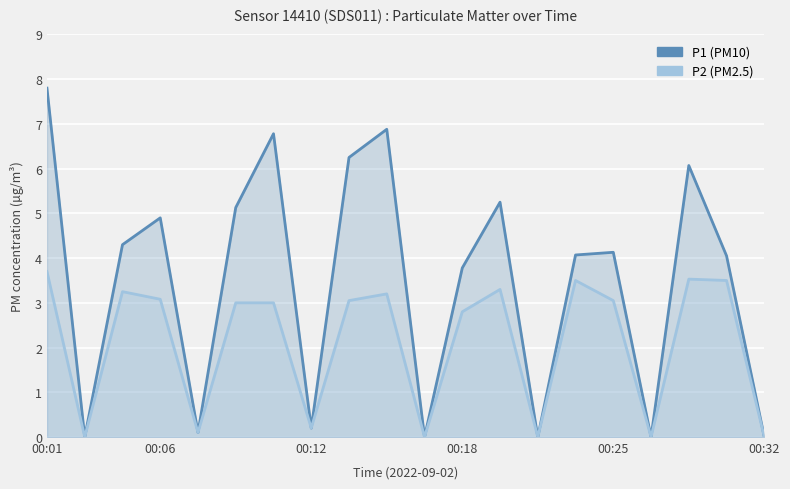

Reading left to right, extract all data points from this chart.

P1: 7.8	0.0	4.3	4.9	0.1	5.1	6.8	0.2	6.2	6.9	0.0	3.8	5.2	0.0	4.1	4.1	0.0	6.1	4.0	0.0
P2: 3.7	0.0	3.2	3.1	0.1	3.0	3.0	0.2	3.0	3.2	0.0	2.8	3.3	0.0	3.5	3.0	0.0	3.5	3.5	0.0